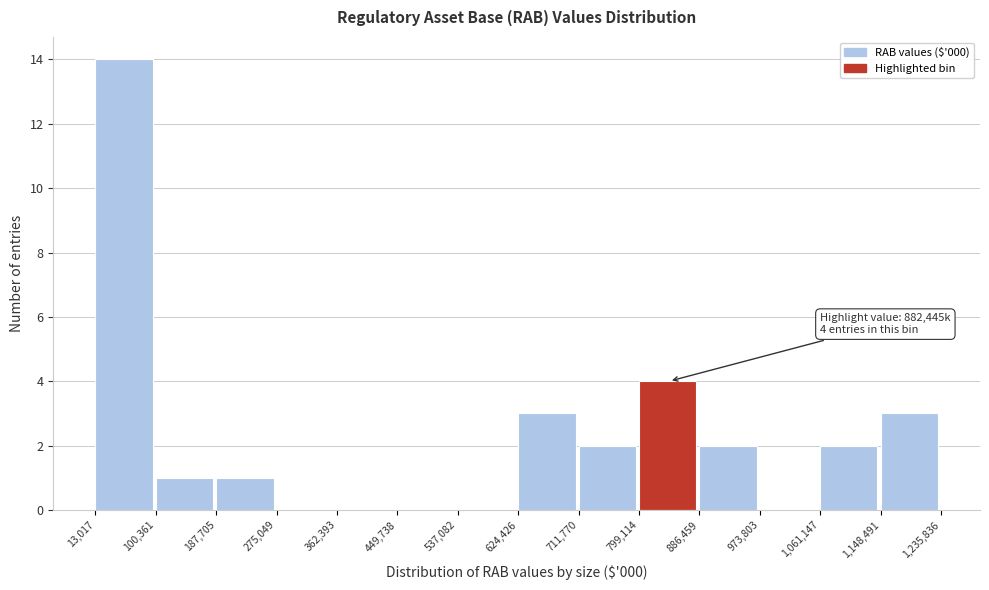

Which range on the x-axis has the tallest bar?

13,017 to 100,361